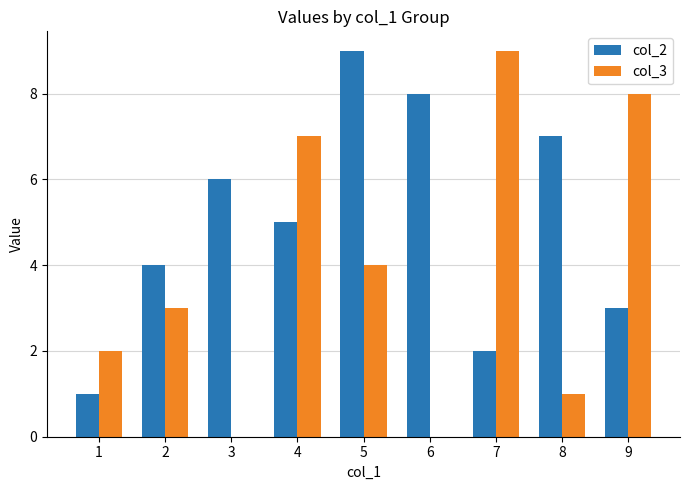

Is the value of col_2 at 9 greater than the value of col_3 at 5?

No